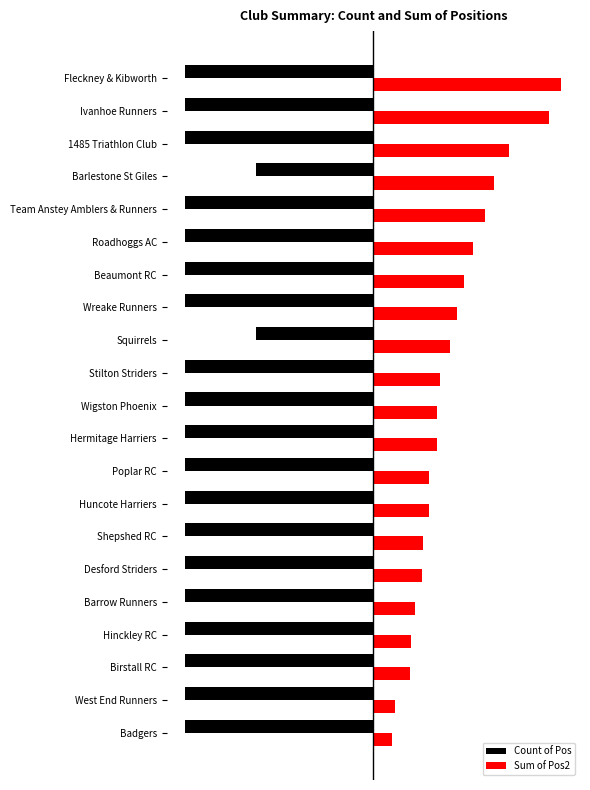

What are all the series names shown in the legend?

Count of Pos, Sum of Pos2